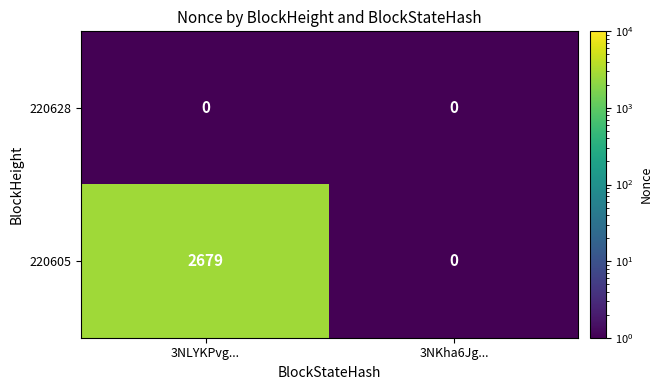

Reading left to right, transcribe all the data shown in this chart.

220628: 3NLYKPvg...=0	3NKha6Jg...=0
220605: 3NLYKPvg...=2679	3NKha6Jg...=0